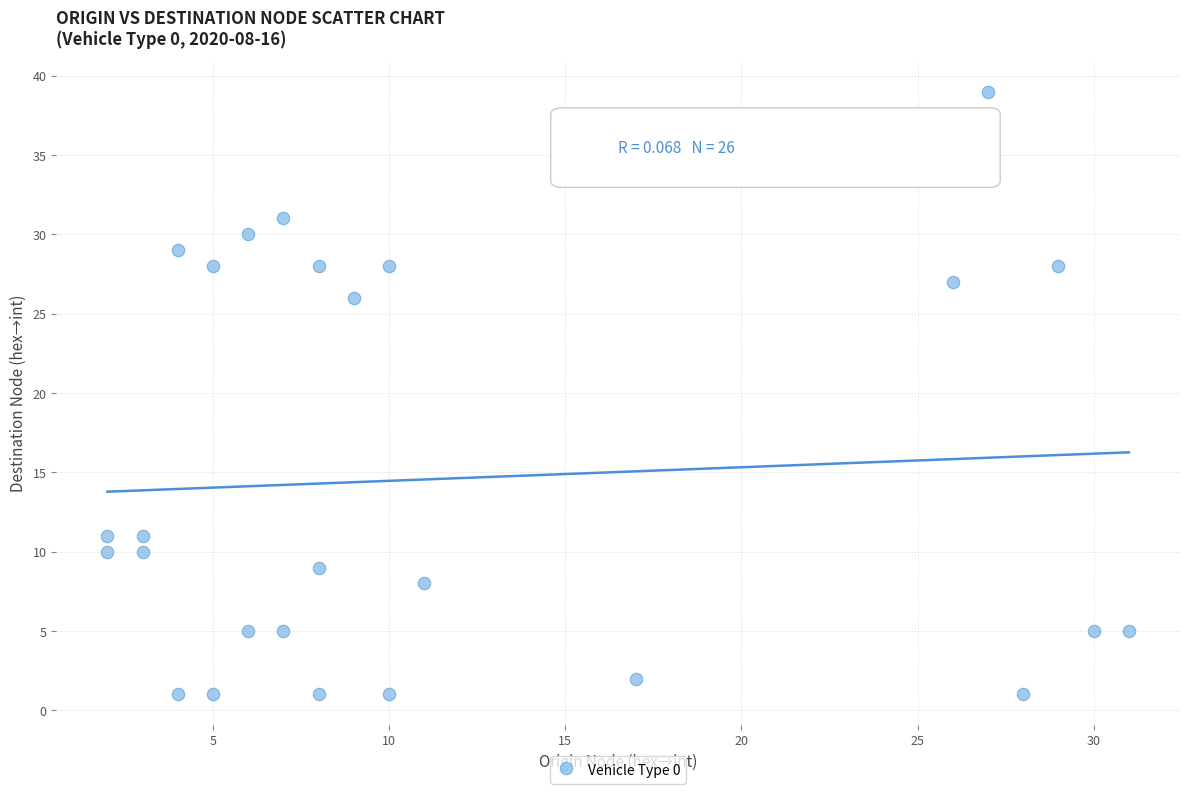

What Y value in the scatter plot is closest to 20?

26